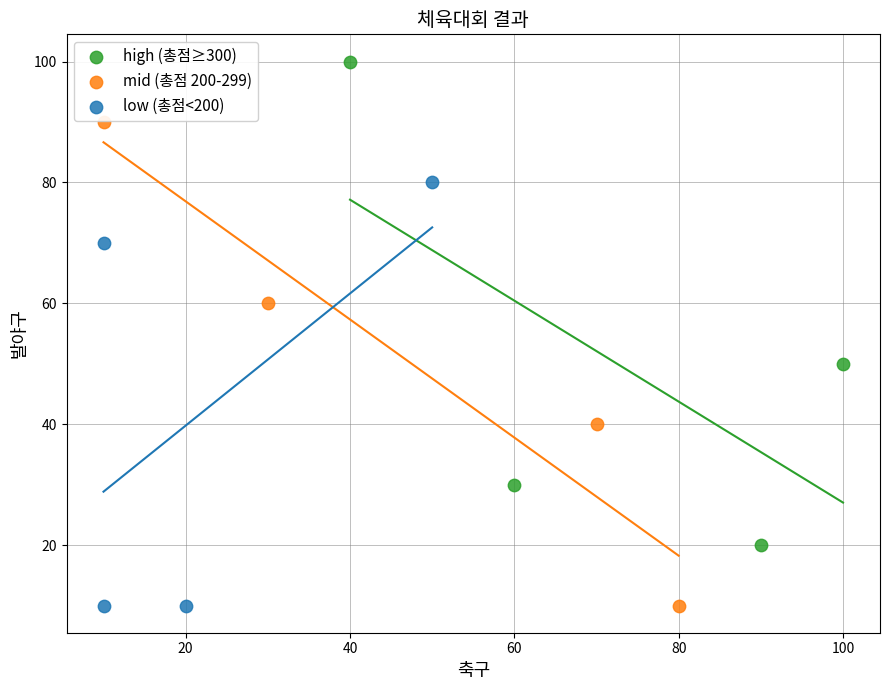

Which series contains the highest Y value?

high (총점≥300)